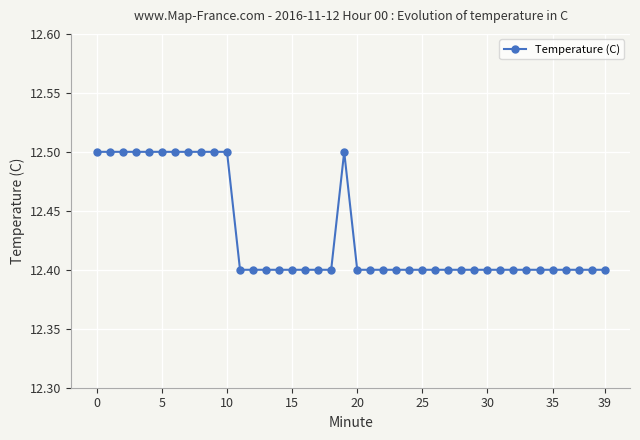

How many values are between 12 and 13?

40